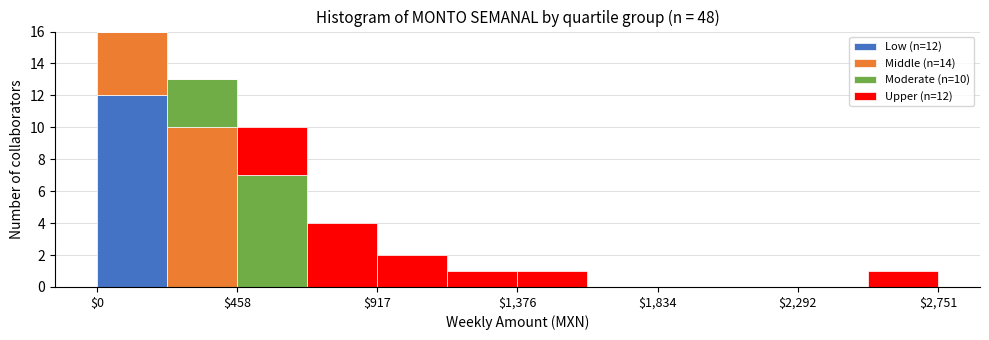

Which range on the x-axis has the tallest stacked bar (by total height)?

0 to 250